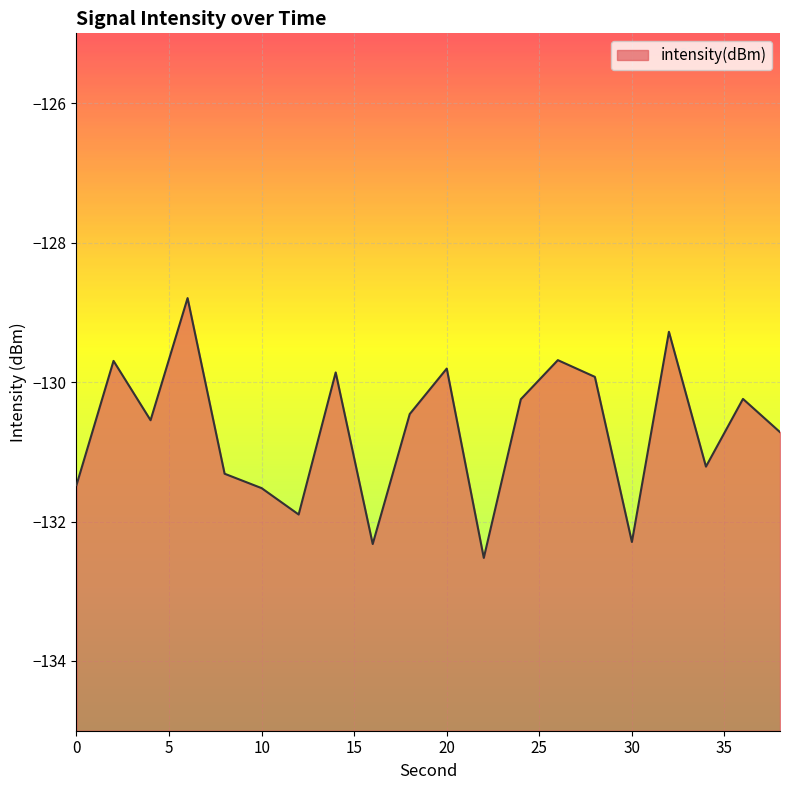

At which label does the data first exceed -130?

2